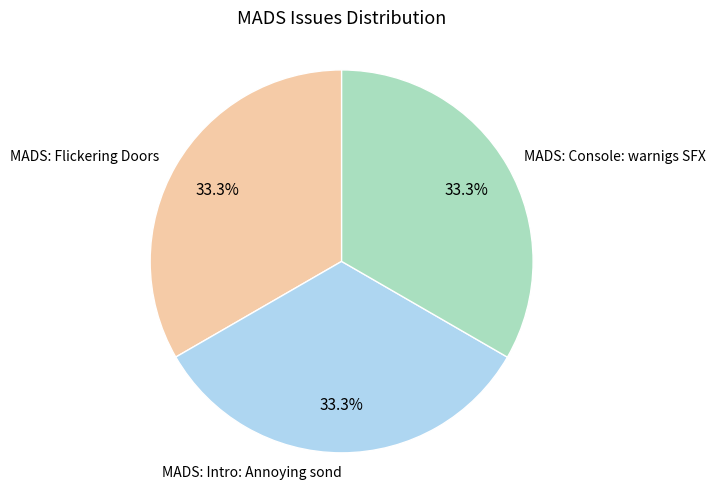

Is there any slice that represents more than half of the pie?

No